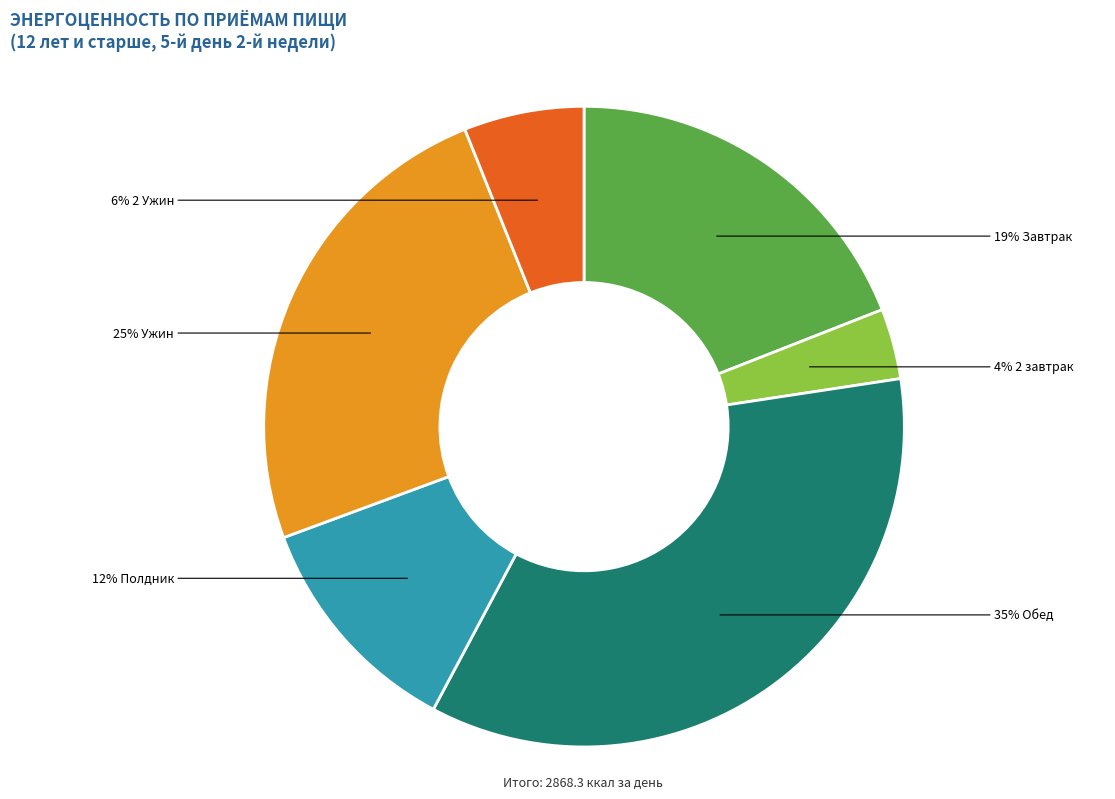

How many segments does this pie chart have?

6